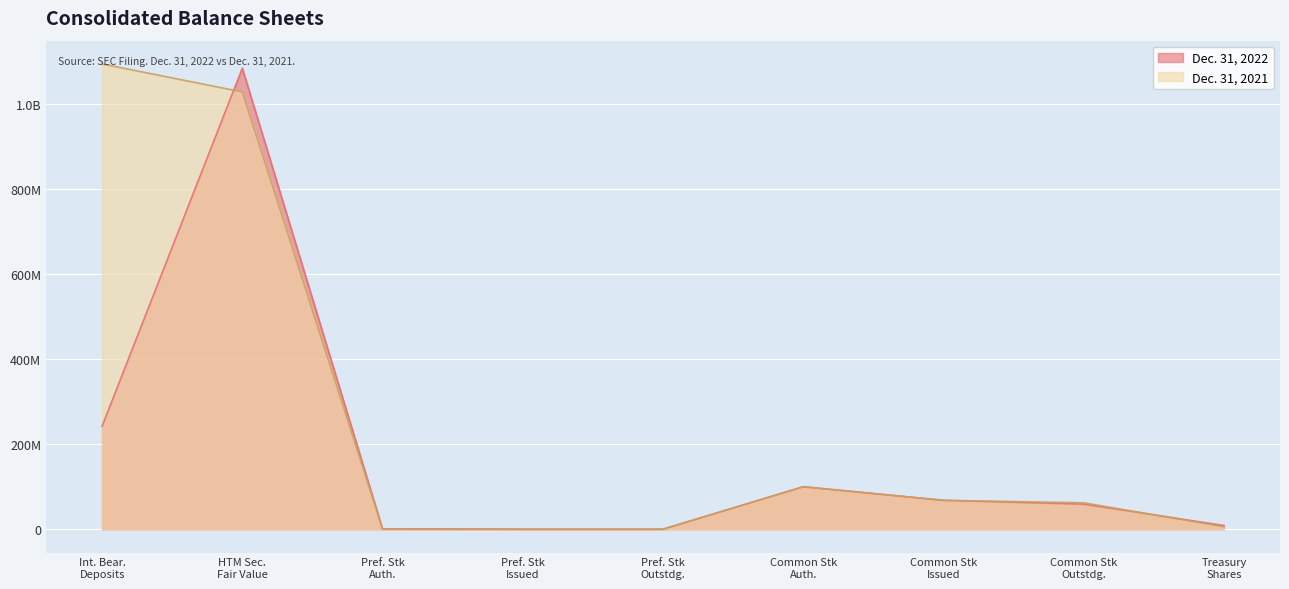

What are all the series names shown in the legend?

Dec. 31, 2022, Dec. 31, 2021